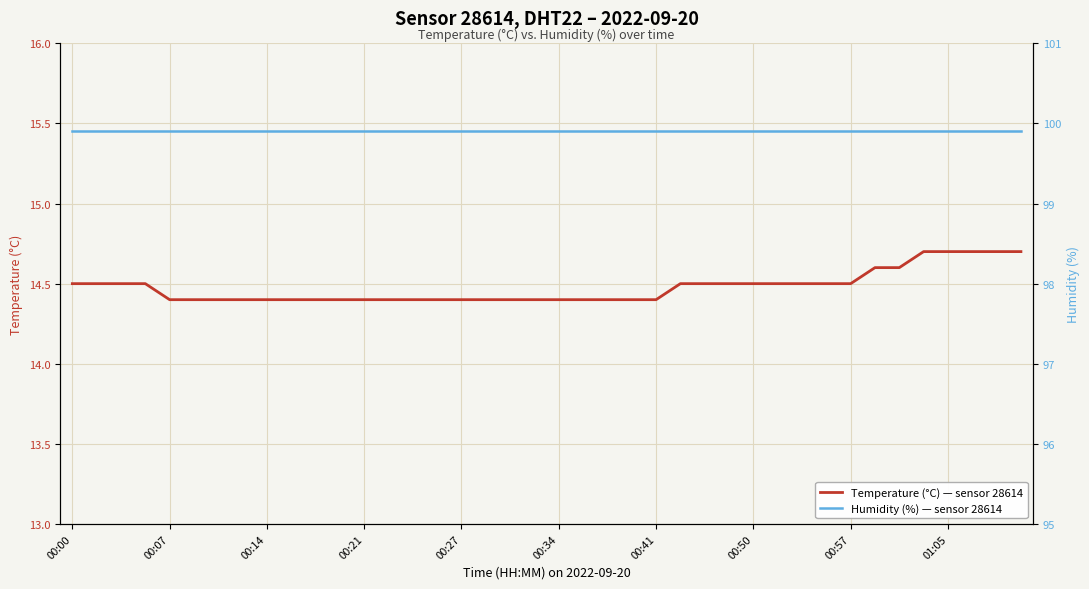

What is the maximum value for Temperature (°C) — sensor 28614?

14.7